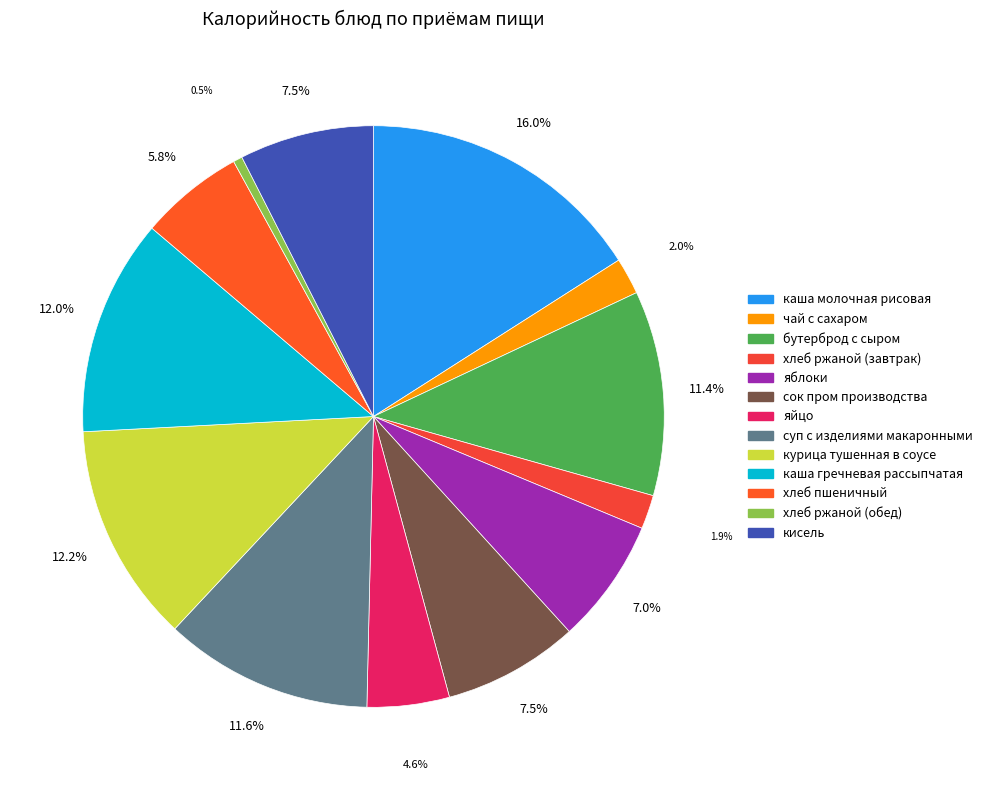

Which has a higher value, хлеб ржаной (завтрак) or кисель?

кисель